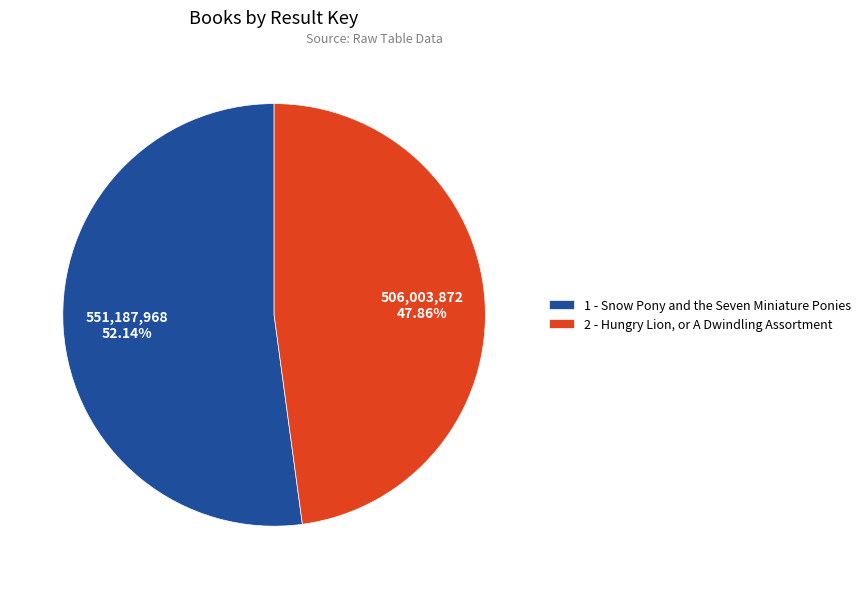

What is the majority slice?

1 - Snow Pony and the Seven Miniature Ponies